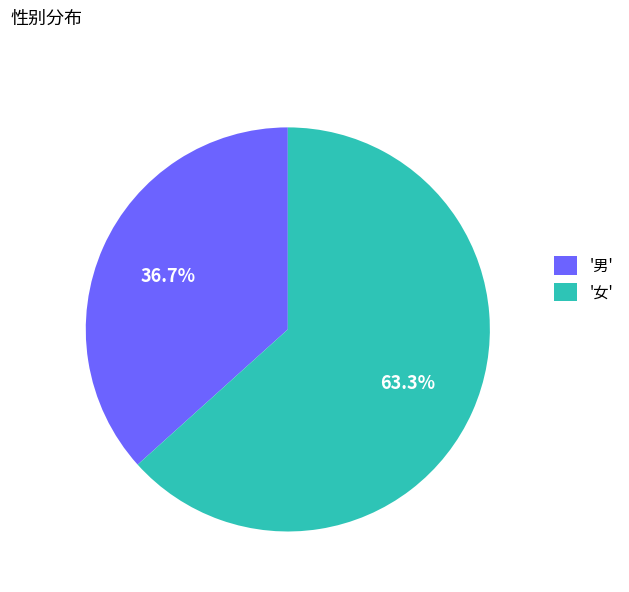

Rank the categories by value from lowest to highest.

'男', '女'